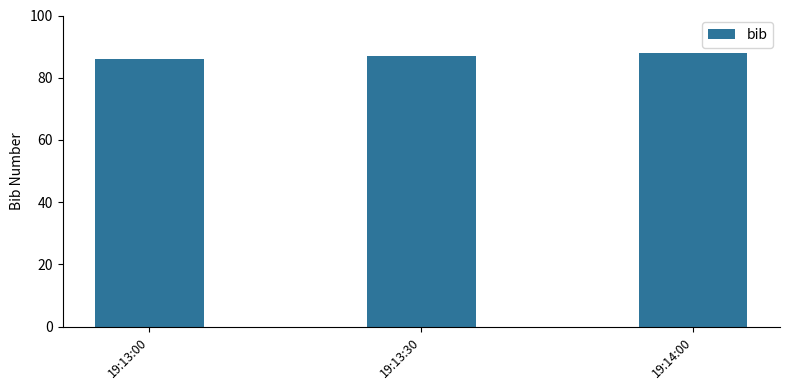

Which label corresponds to the largest value in the chart?

19:14:00